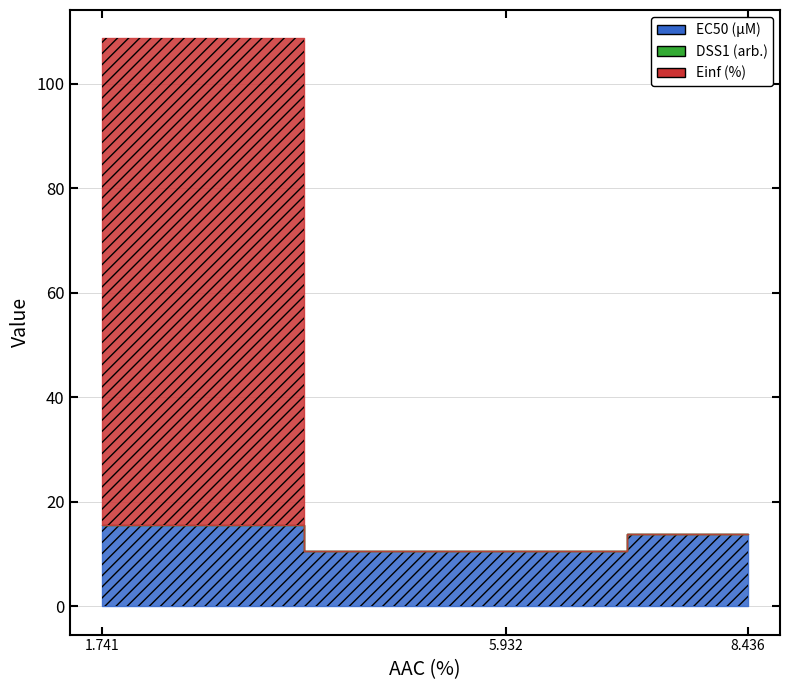

What is the difference between the maximum and minimum values in the DSS1 (arb.) series?

0.1